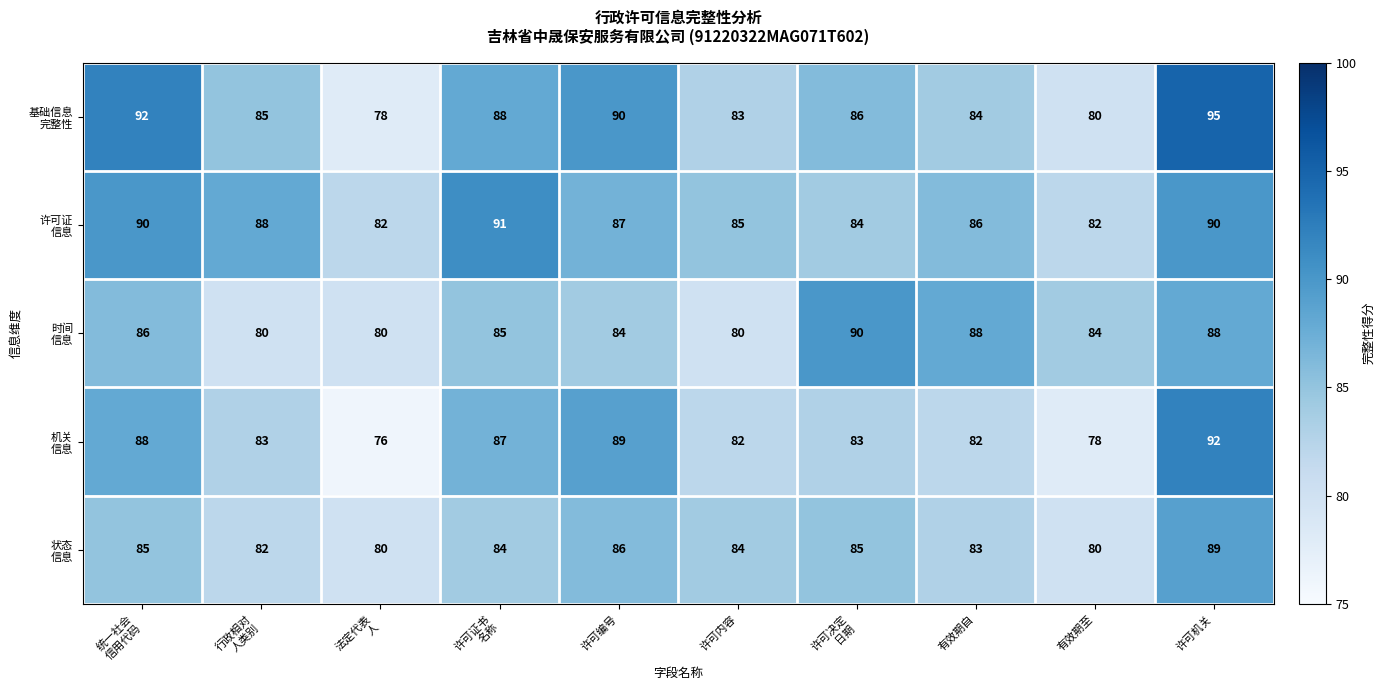

Which label corresponds to the largest value in the chart?

许可机关